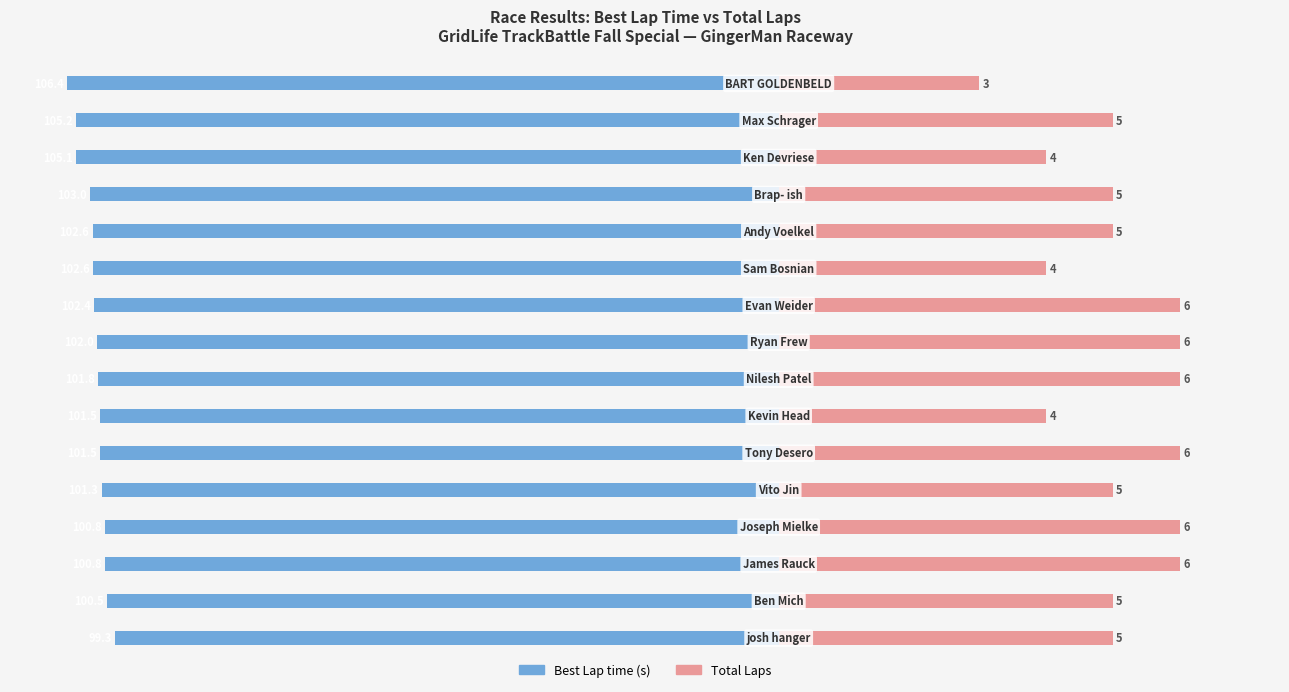

Which has a higher value, 13 or 15?

13